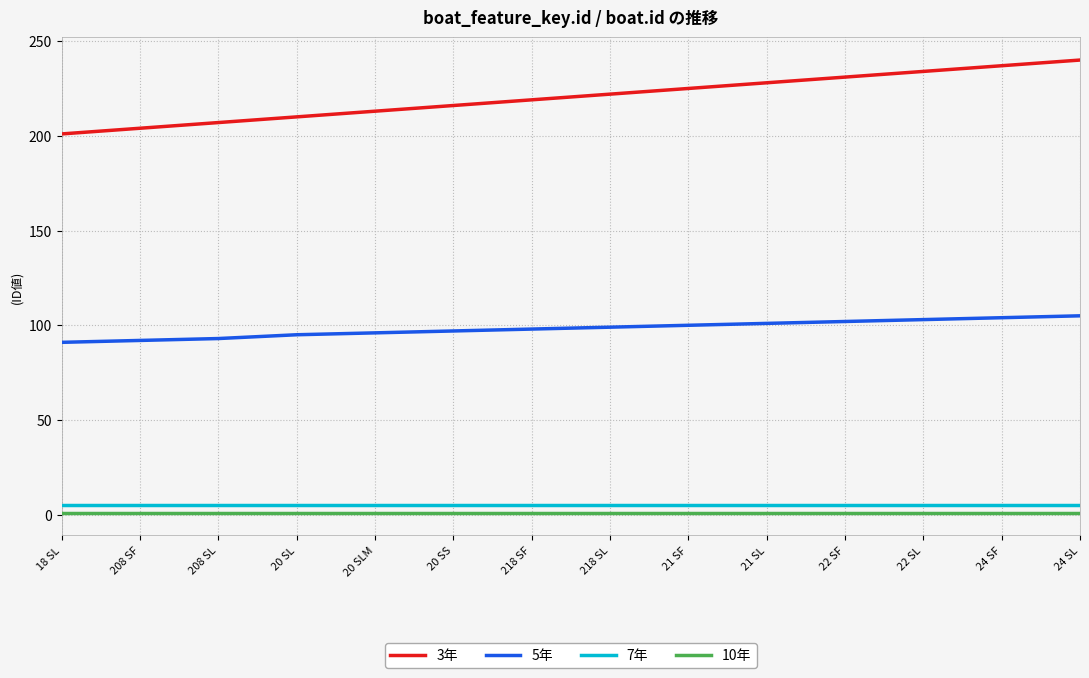

Is the value of 5年 at 21 SF greater than the value of 7年 at 218 SL?

Yes